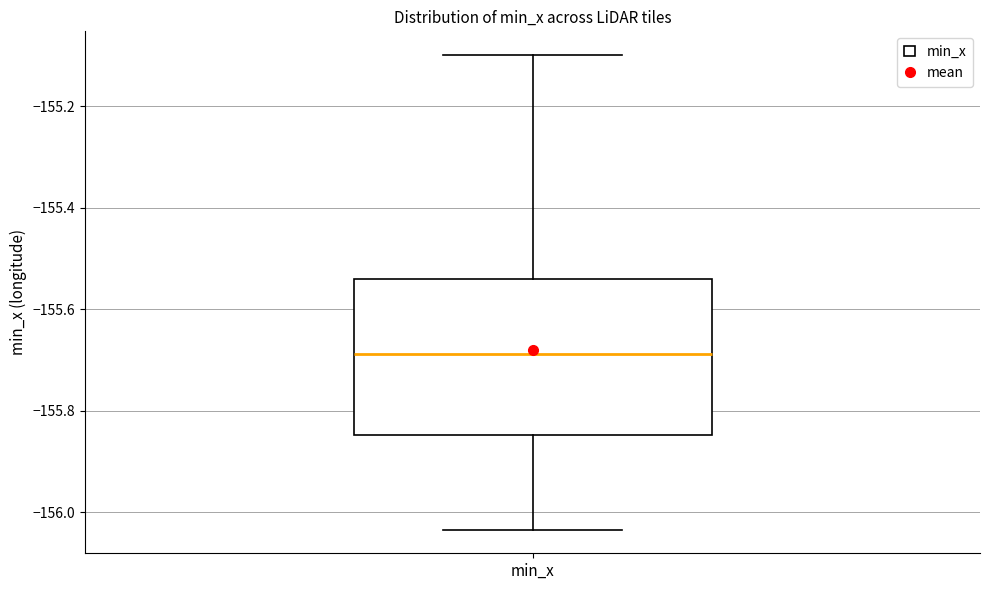

Where does the lower whisker of the box for min_x end on the y-axis? The values are not printed on the chart, so give them approximately, as read against the axis.

-156.04